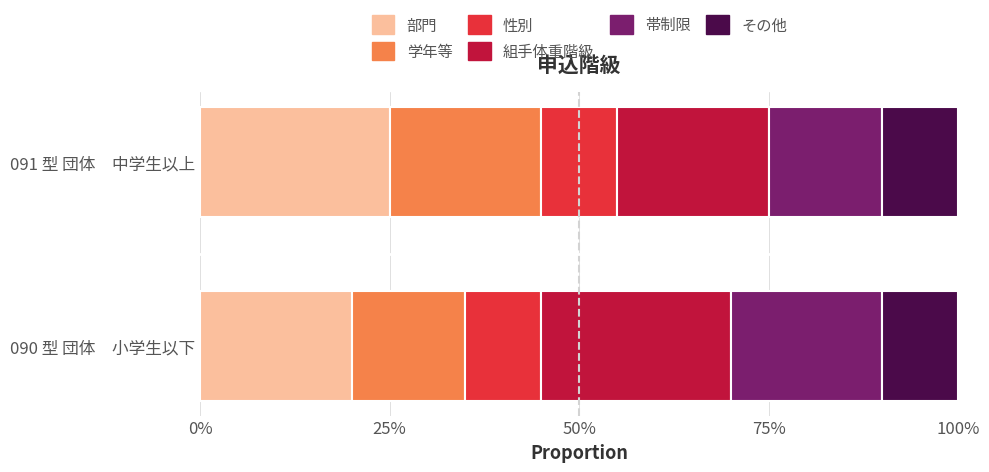

What is the sum of the 部門 values at 090 型 団体　小学生以下 and 091 型 団体　中学生以上?

45